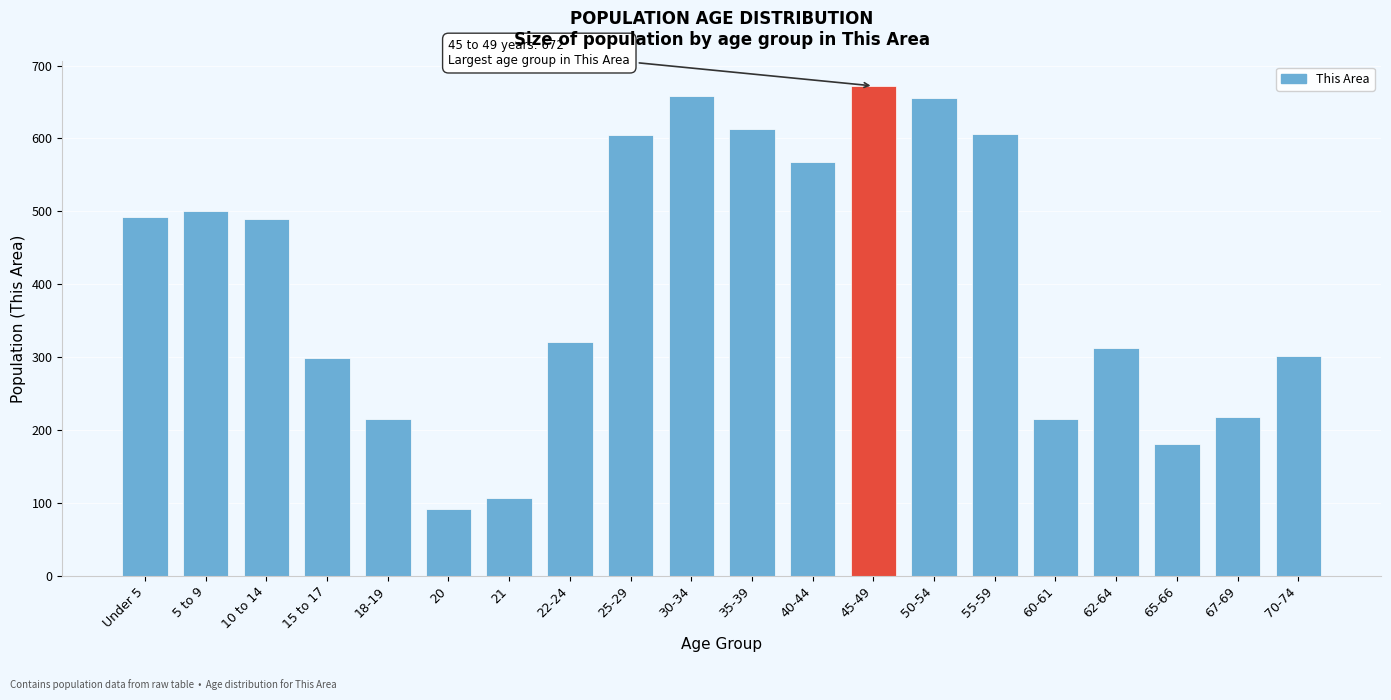

What is the average value?

406